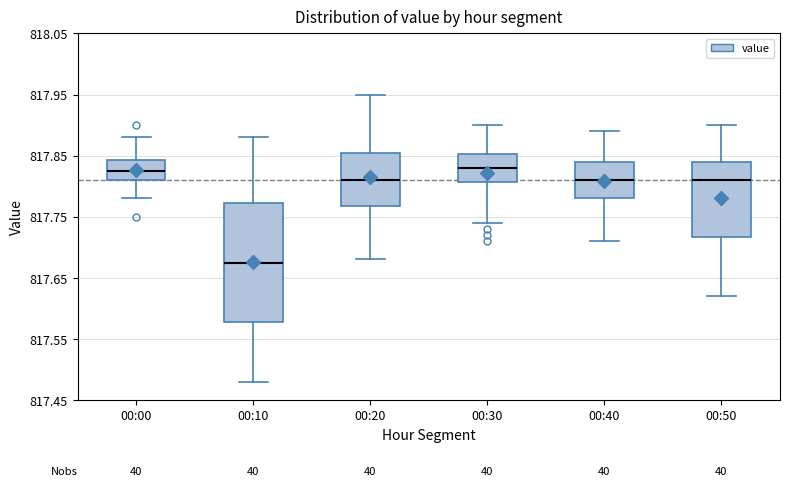

Reading left to right, read every box against the y-axis: the position of its median line, the range the box covers, and the ends of its whiskers. The values are not printed on the chart, so give them approximately, as read against the axis.

00:00: median 817.83, box 817.81 to 817.84, whiskers 817.78 to 817.88
00:10: median 817.68, box 817.58 to 817.77, whiskers 817.48 to 817.88
00:20: median 817.81, box 817.77 to 817.86, whiskers 817.68 to 817.95
00:30: median 817.83, box 817.81 to 817.85, whiskers 817.74 to 817.90
00:40: median 817.81, box 817.78 to 817.84, whiskers 817.71 to 817.89
00:50: median 817.81, box 817.72 to 817.84, whiskers 817.62 to 817.90